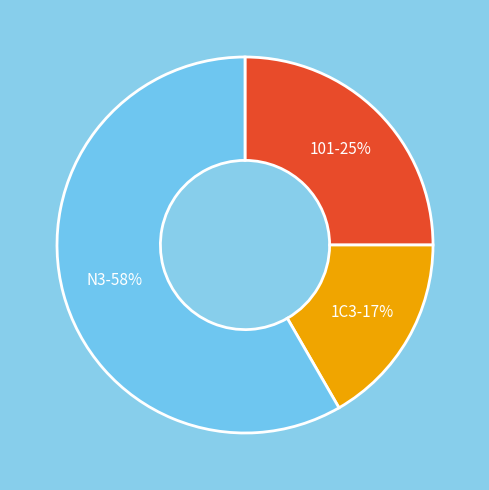

Does any single category account for the majority?

Yes